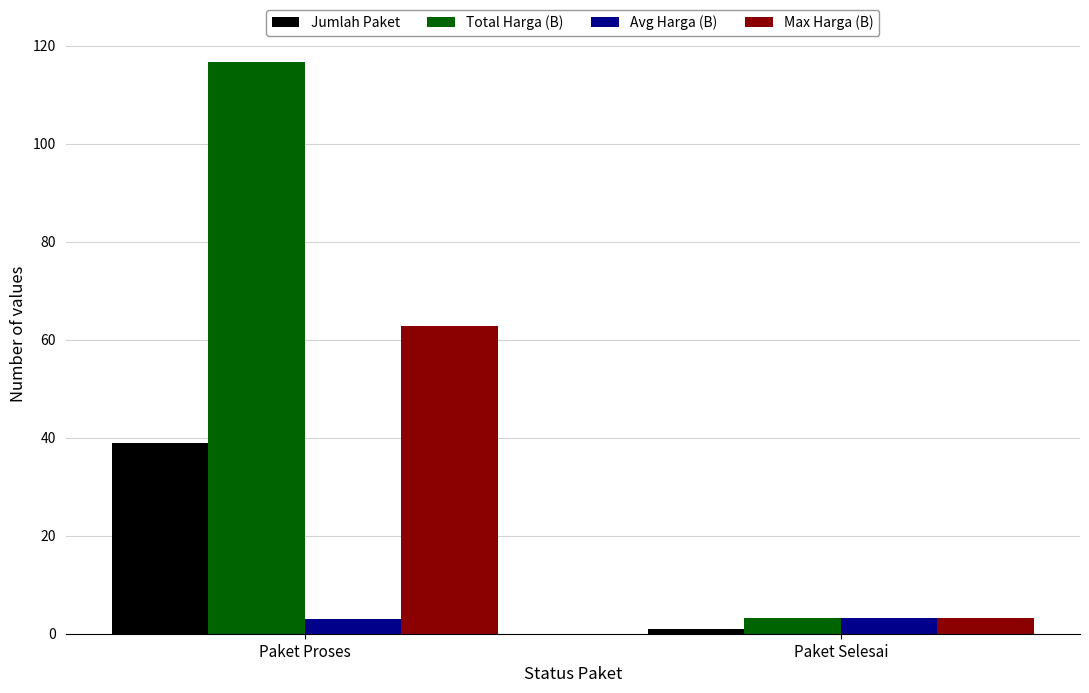

How many series are shown in this chart?

4